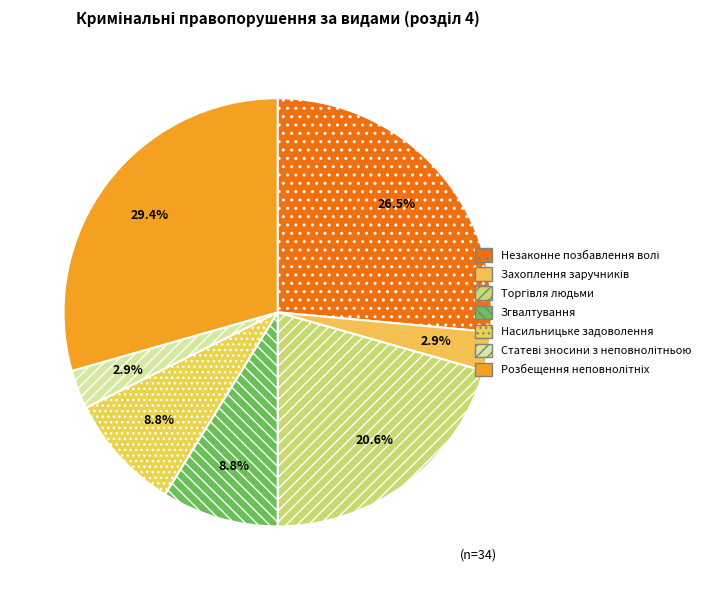

How many segments does this pie chart have?

7